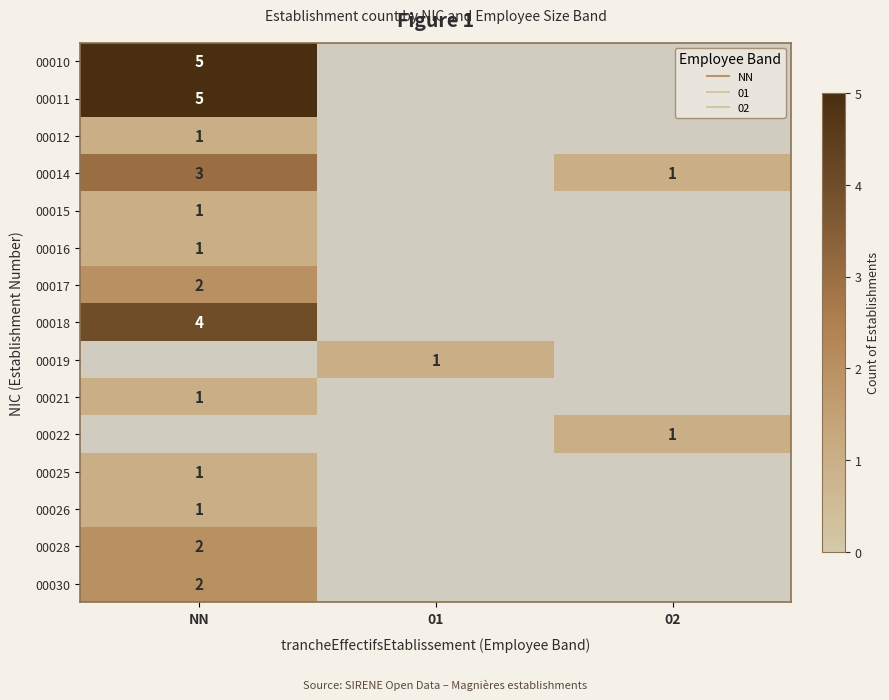

What is the difference between the highest and lowest values at NN?

4.0